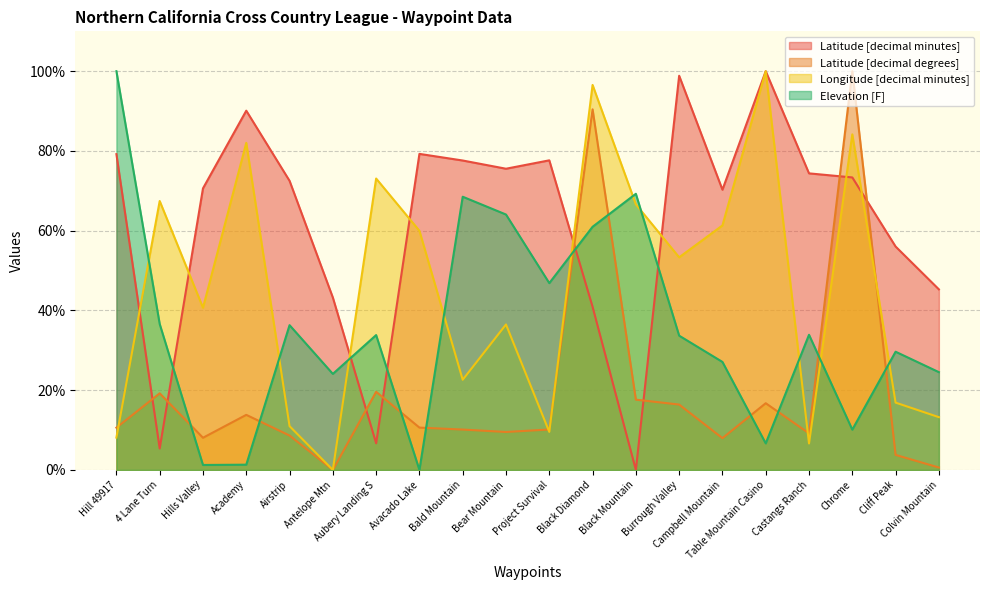

What is the average value of the Longitude [decimal minutes] series?

45.5